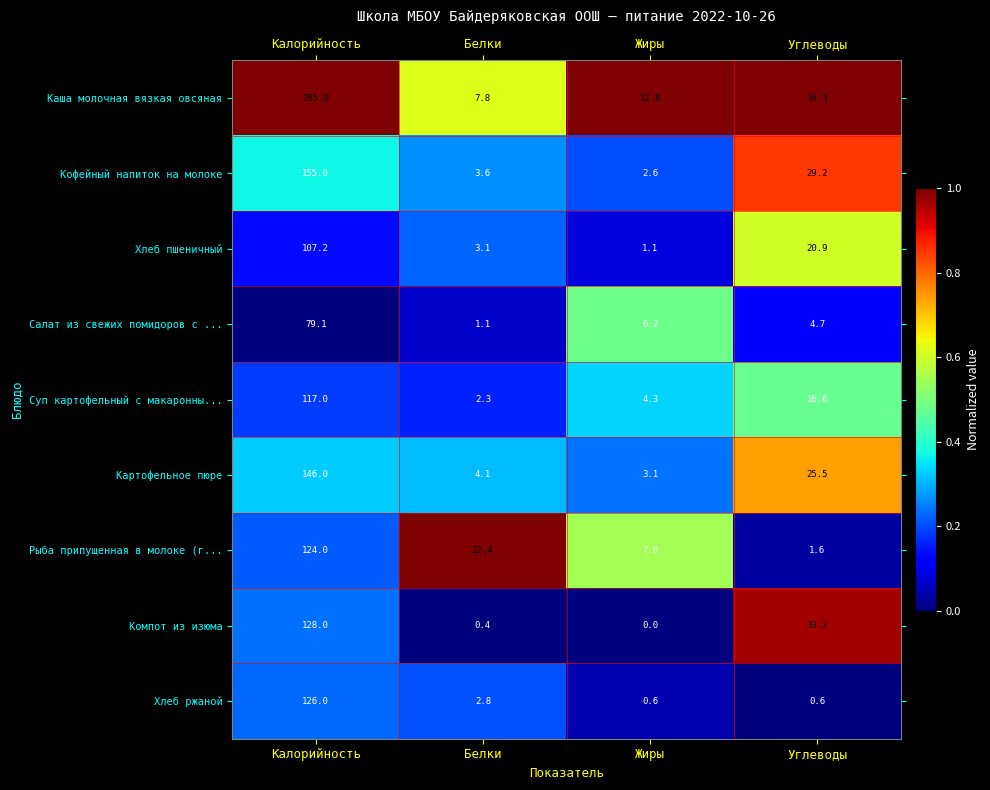

At which category is the sum across all series the highest?

Калорийность